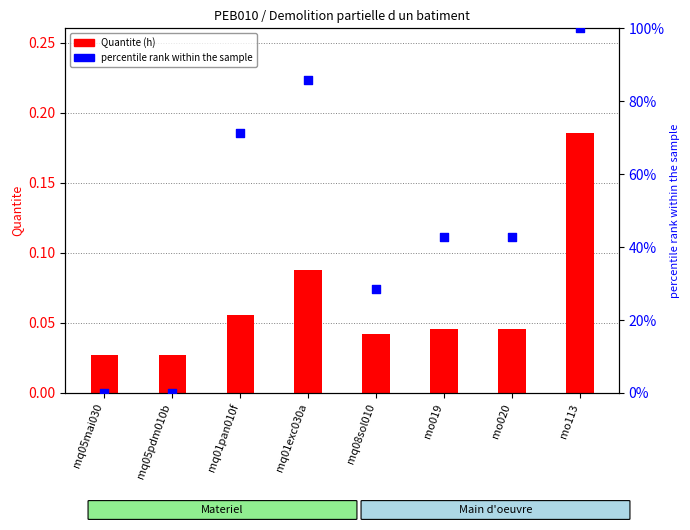

What is the change in value from mq05mai030 to mq08sol010?

+28.6